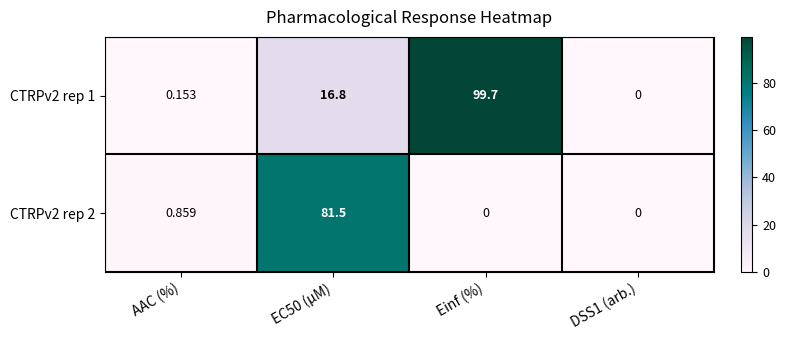

At which category does the chart reach its peak across all series?

Einf (%)